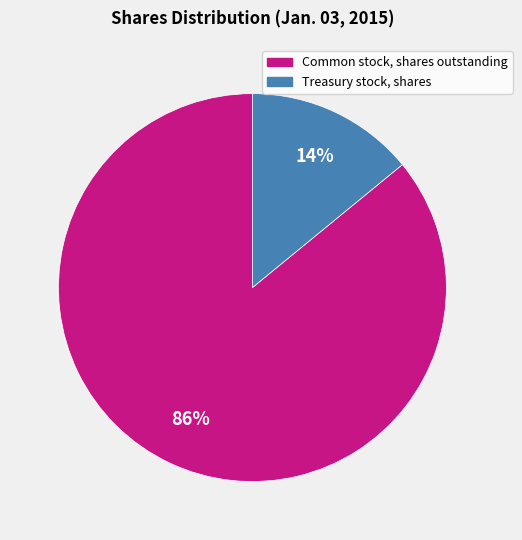

Which slice is the largest?

Common stock, shares outstanding